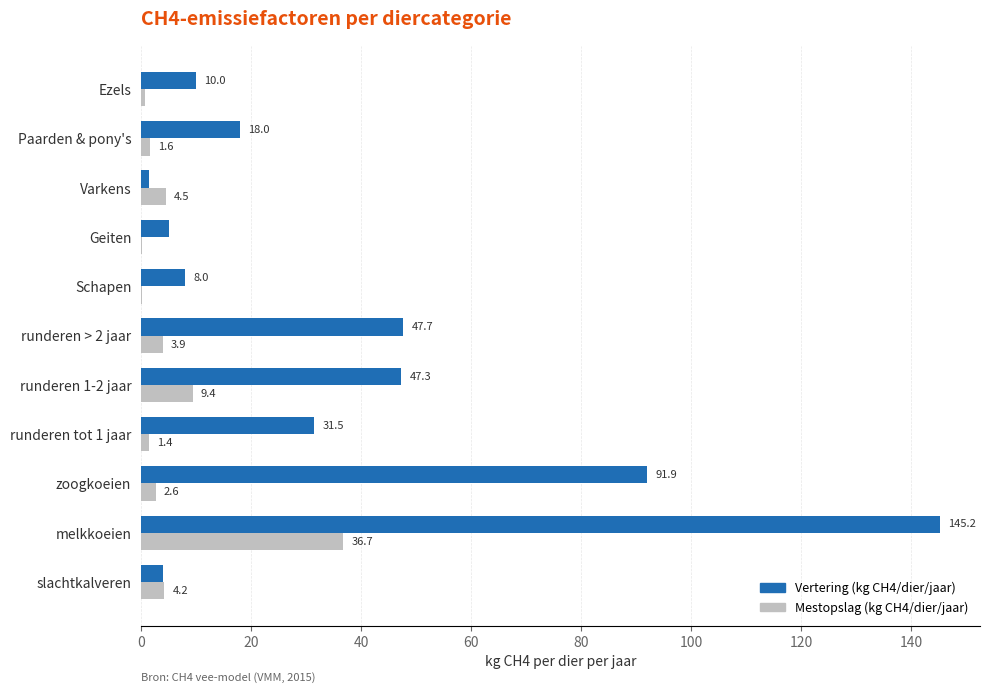

What is the sum of the Vertering (kg CH4/dier/jaar) values at runderen tot 1 jaar and runderen > 2 jaar?

79.2